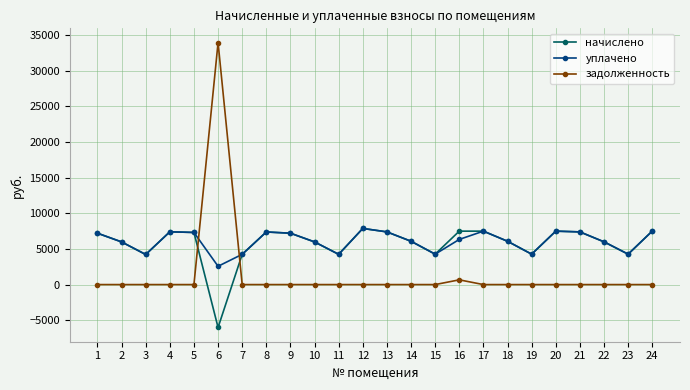

Is the value of уплачено at 5 greater than the value of задолженность at 21?

Yes